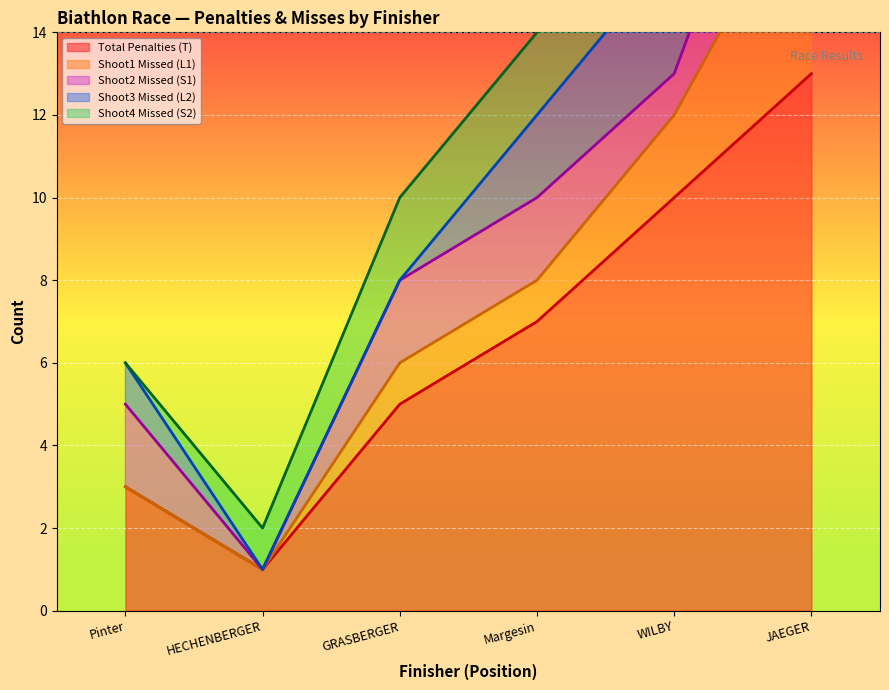

Reading right to left, transcribe all the data shown in this chart.

Total Penalties (T): JAEGER=13	WILBY=10	Margesin=7	GRASBERGER=5	HECHENBERGER=1	Pinter=3
Shoot1 Missed (L1): JAEGER=5	WILBY=2	Margesin=1	GRASBERGER=1	HECHENBERGER=0	Pinter=0
Shoot2 Missed (S1): JAEGER=4	WILBY=1	Margesin=2	GRASBERGER=2	HECHENBERGER=0	Pinter=2
Shoot3 Missed (L2): JAEGER=2	WILBY=3	Margesin=2	GRASBERGER=0	HECHENBERGER=0	Pinter=1
Shoot4 Missed (S2): JAEGER=2	WILBY=4	Margesin=2	GRASBERGER=2	HECHENBERGER=1	Pinter=0